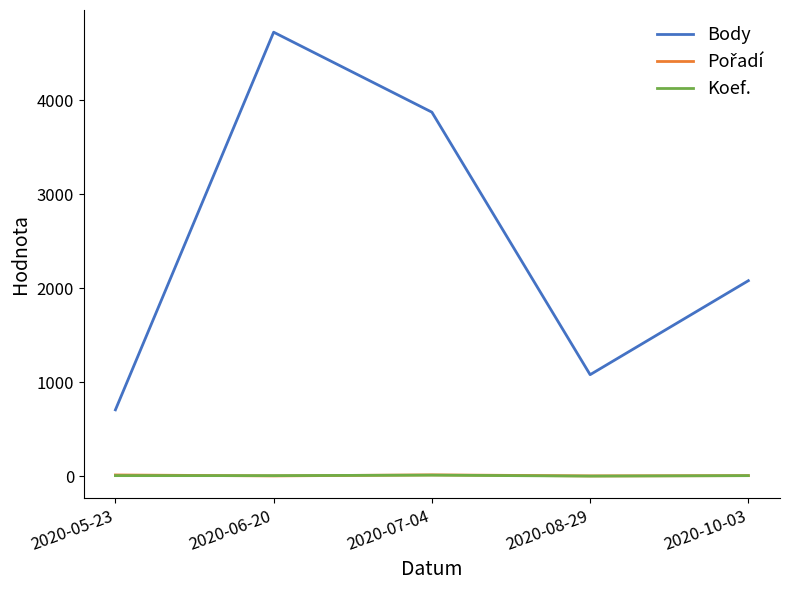

True or false: Body and Koef. intersect in this chart.

False